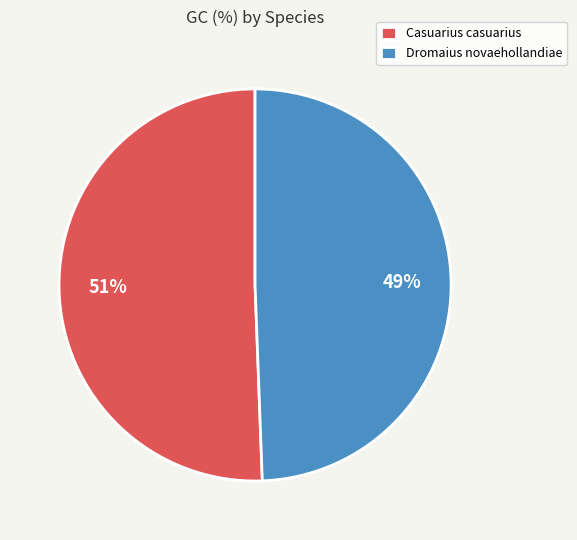

What percentage is the Casuarius casuarius slice, to the nearest percent?

51%